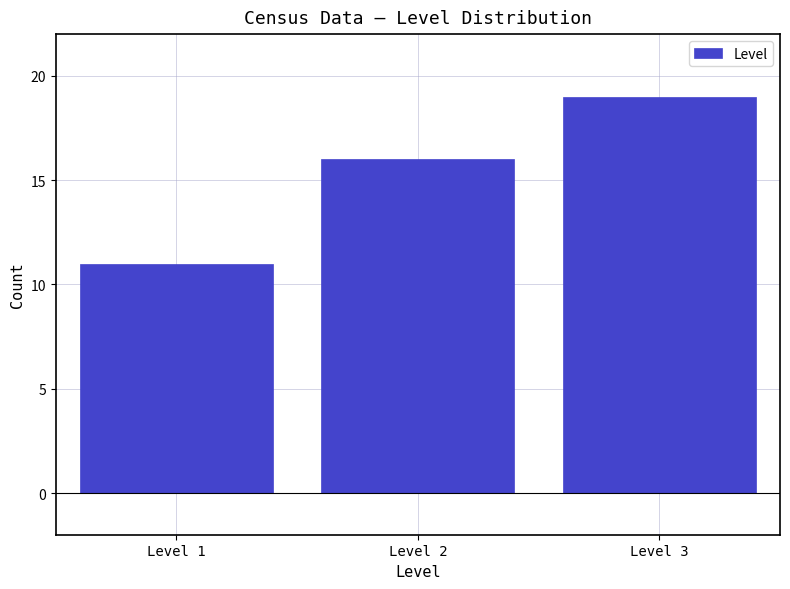

Reading left to right, what are all the values shown in this chart?

Level 1=11	Level 2=16	Level 3=19